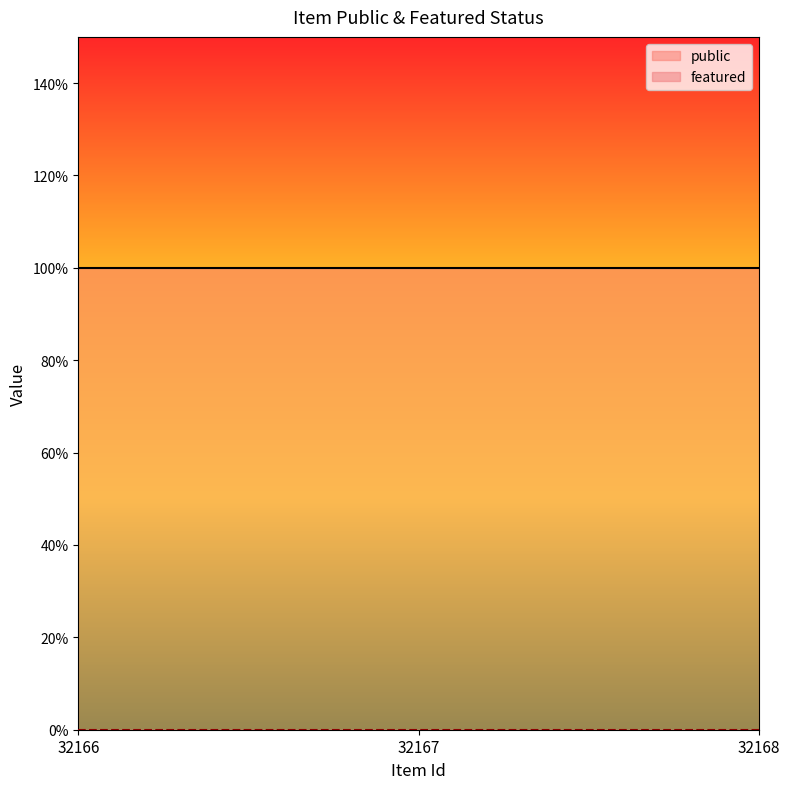

Reading left to right, transcribe all the data shown in this chart.

public: 1	1	1
featured: 0	0	0